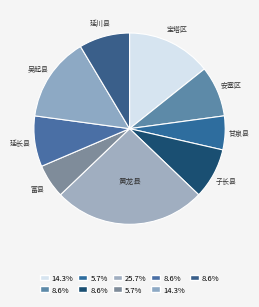

Is there any slice that represents more than half of the pie?

No